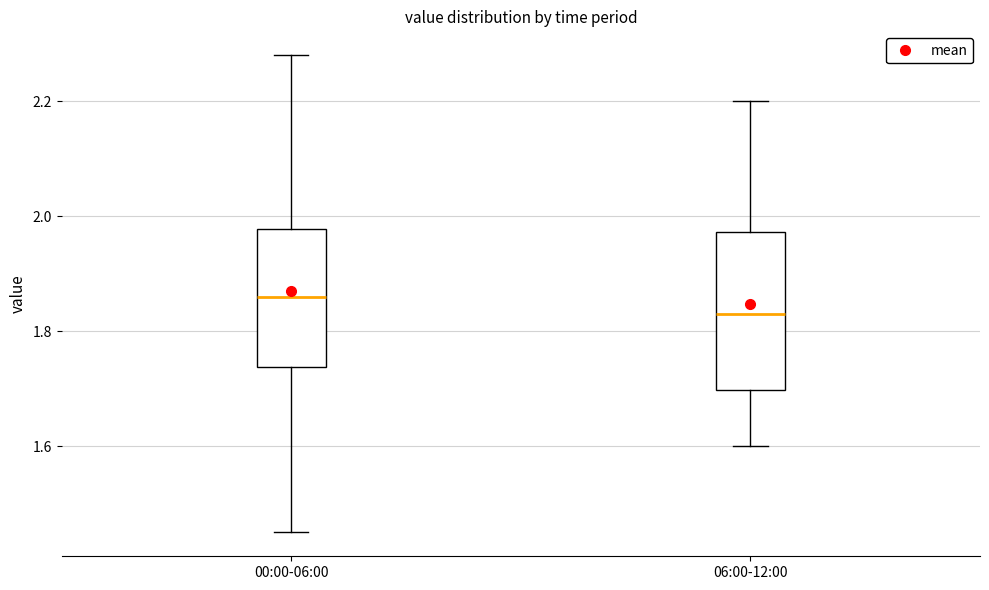

Reading left to right, read every box against the y-axis: the position of its median line, the range the box covers, and the ends of its whiskers. The values are not printed on the chart, so give them approximately, as read against the axis.

00:00-06:00: median 1.86, box 1.74 to 1.98, whiskers 1.46 to 2.28
06:00-12:00: median 1.84, box 1.70 to 1.98, whiskers 1.60 to 2.20